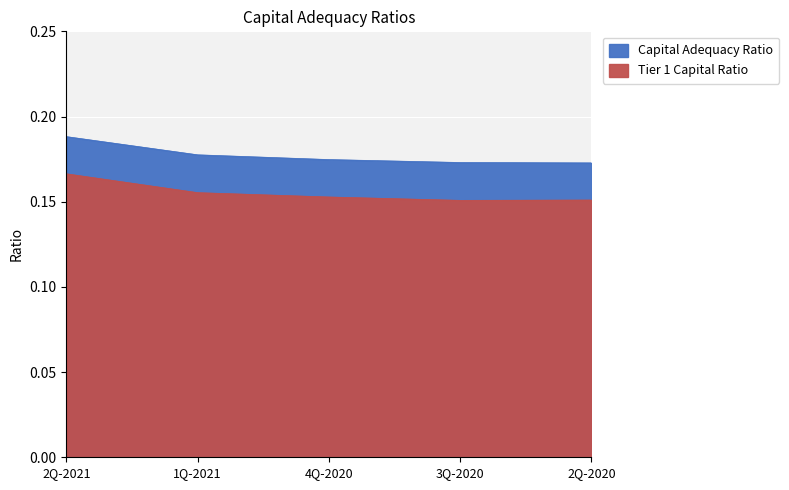

At which category is the sum across all series the highest?

2Q-2021